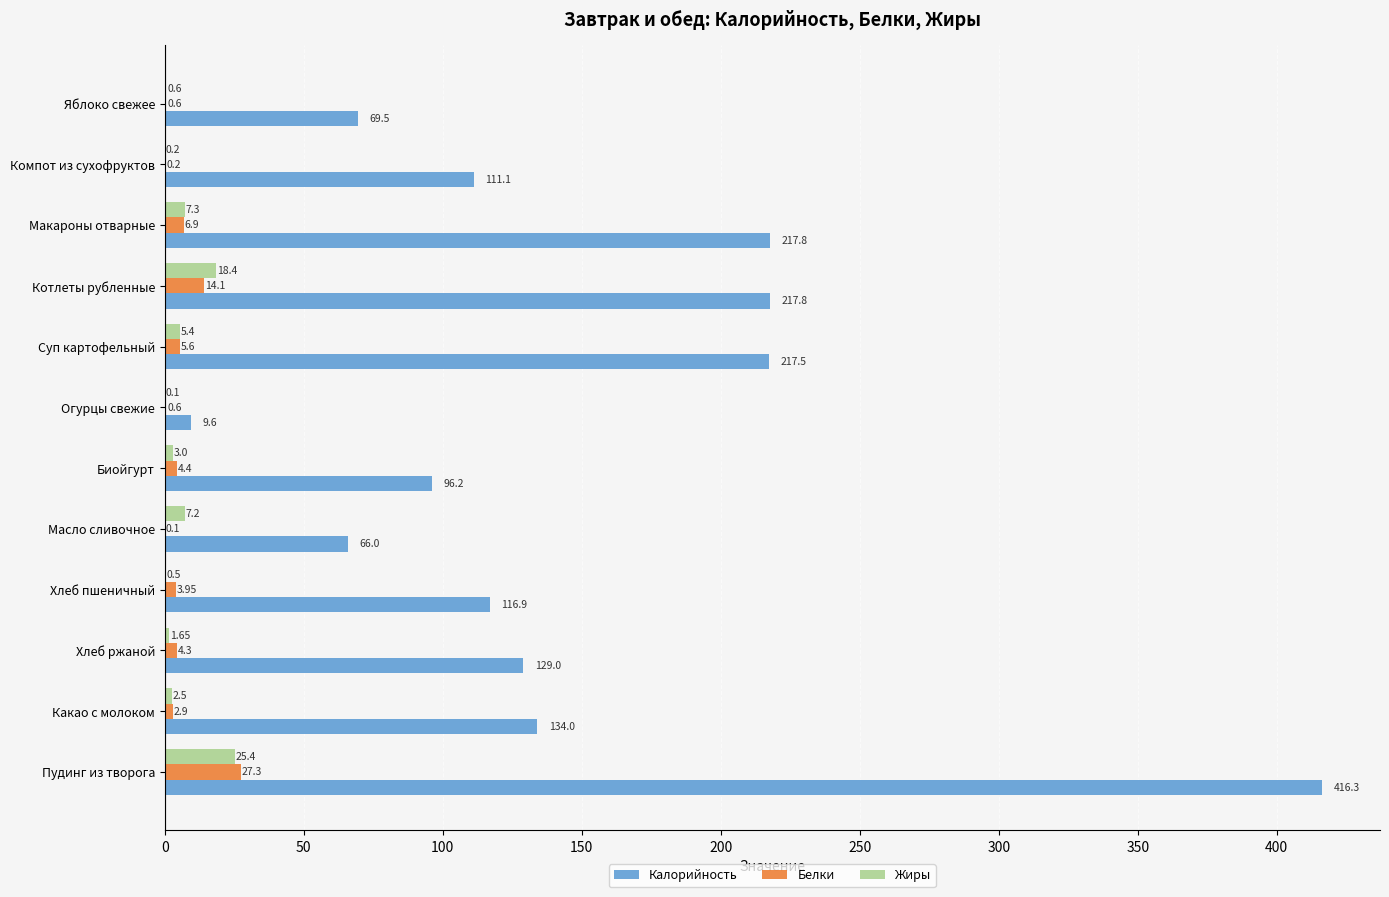

Which series has the largest total across all categories?

Калорийность